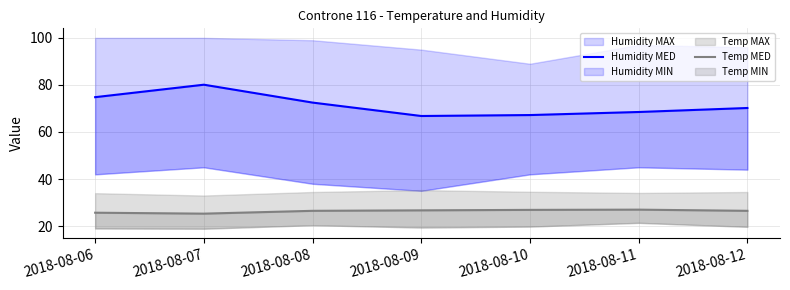

Which series has the widest spread of values?

Humidity MED